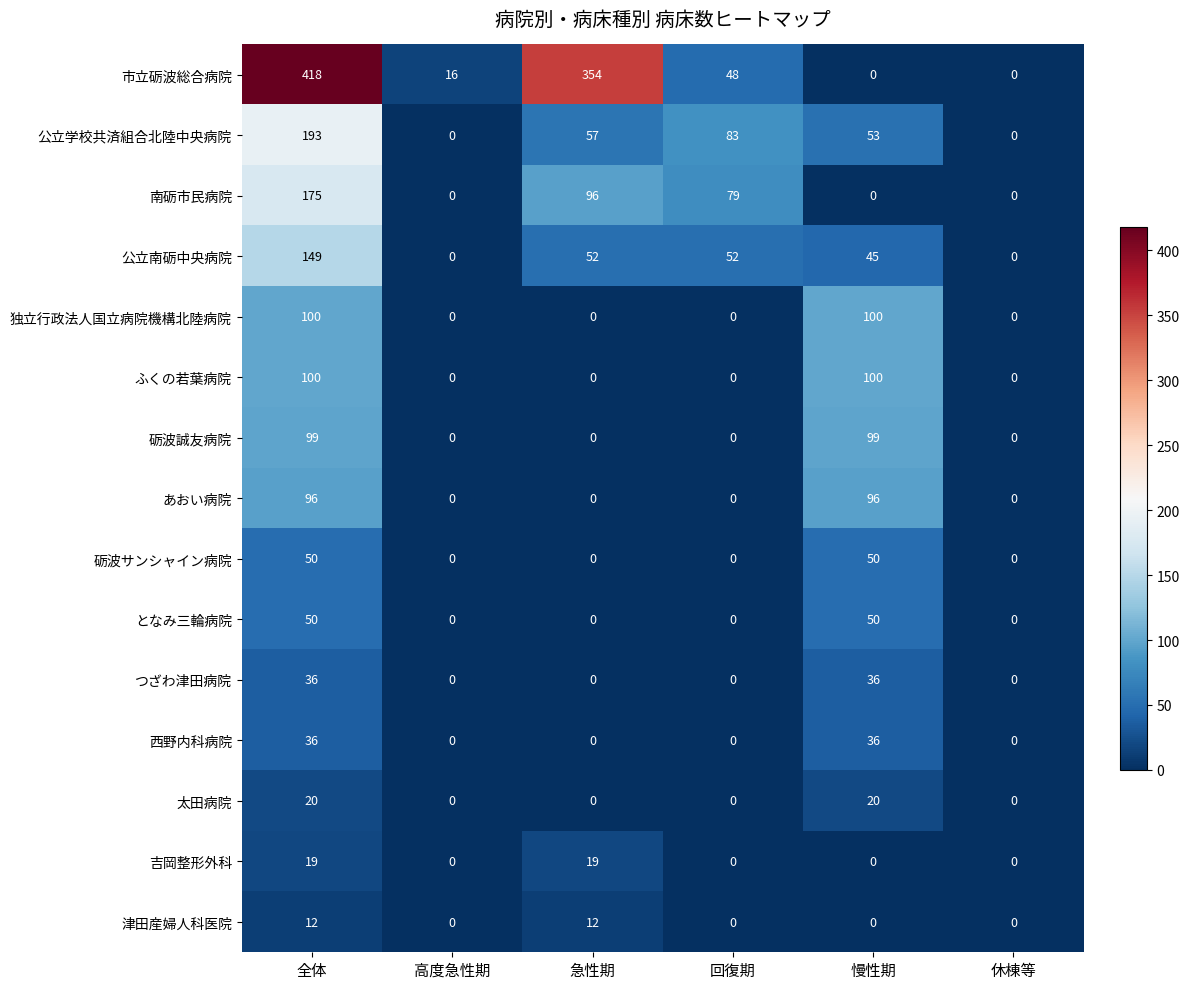

Which series has the largest range (max minus min)?

市立砺波総合病院